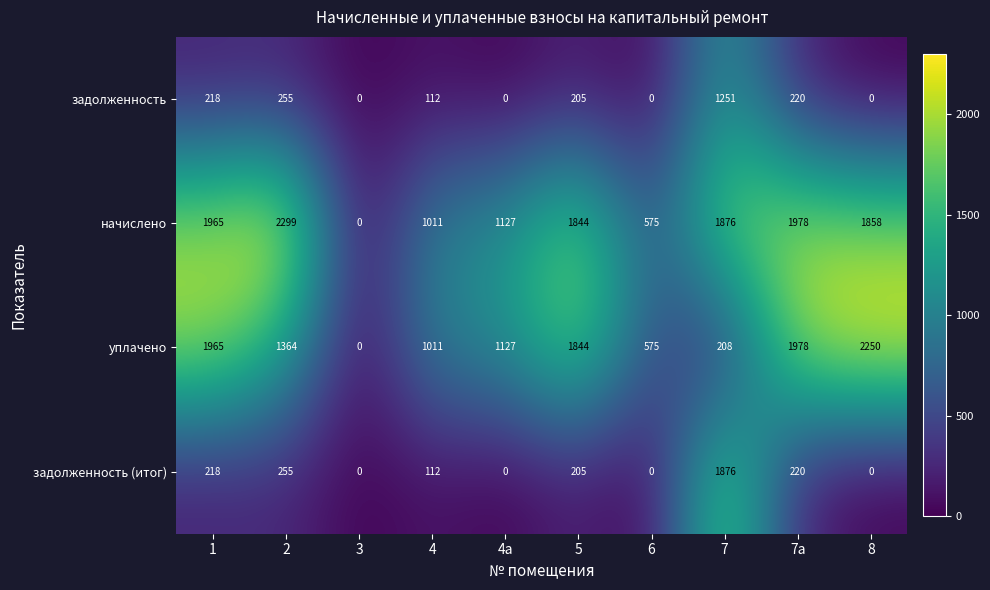

Is it true that задолженность (итог) equals 0 at 8?

True